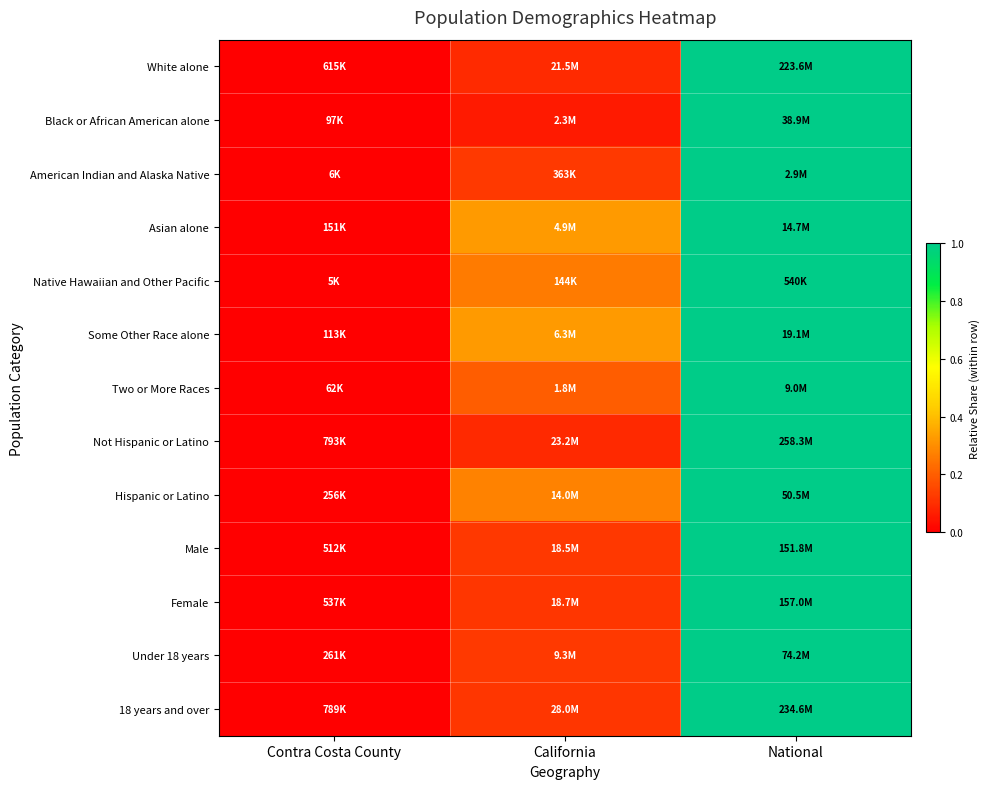

Reading left to right, list all the values displayed in this chart.

White alone: Contra Costa County=0.0	California=0.1	National=1.0
Black or African American alone: Contra Costa County=0.0	California=0.1	National=1.0
American Indian and Alaska Native: Contra Costa County=0.0	California=0.1	National=1.0
Asian alone: Contra Costa County=0.0	California=0.3	National=1.0
Native Hawaiian and Other Pacific: Contra Costa County=0.0	California=0.3	National=1.0
Some Other Race alone: Contra Costa County=0.0	California=0.3	National=1.0
Two or More Races: Contra Costa County=0.0	California=0.2	National=1.0
Not Hispanic or Latino: Contra Costa County=0.0	California=0.1	National=1.0
Hispanic or Latino: Contra Costa County=0.0	California=0.3	National=1.0
Male: Contra Costa County=0.0	California=0.1	National=1.0
Female: Contra Costa County=0.0	California=0.1	National=1.0
Under 18 years: Contra Costa County=0.0	California=0.1	National=1.0
18 years and over: Contra Costa County=0.0	California=0.1	National=1.0